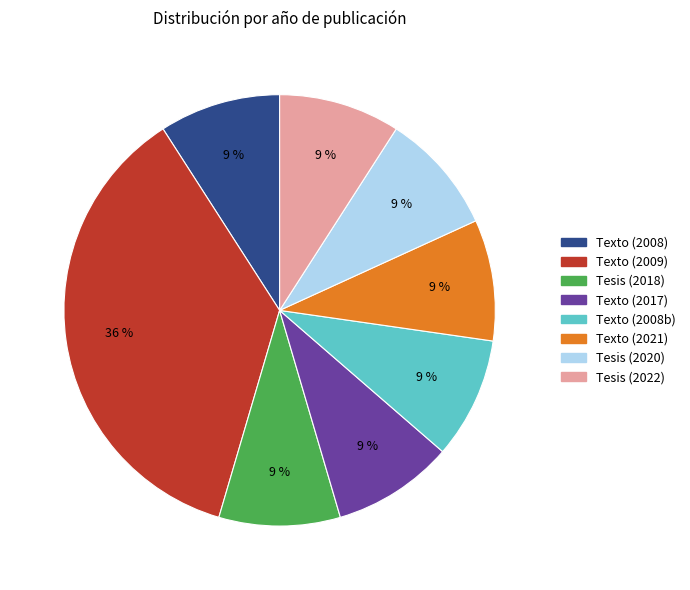

To the nearest percent, what is the difference between the largest and smallest slice percentages?

27%